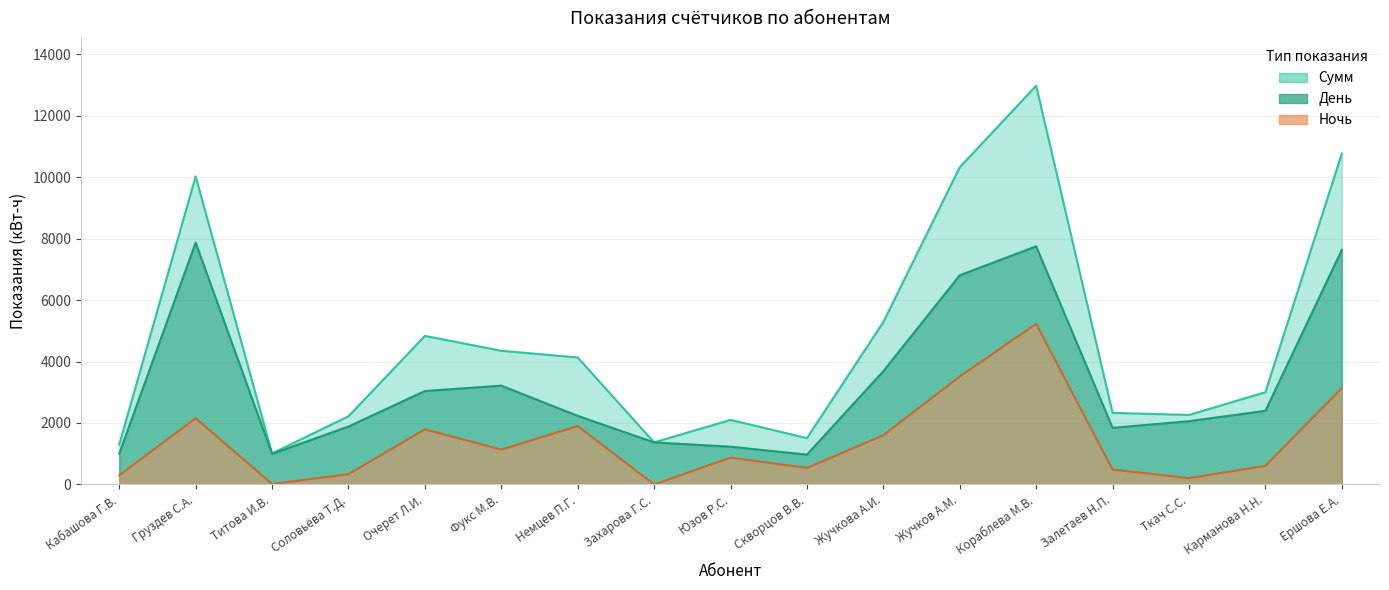

How many data points in Сумм are above 3002?

9